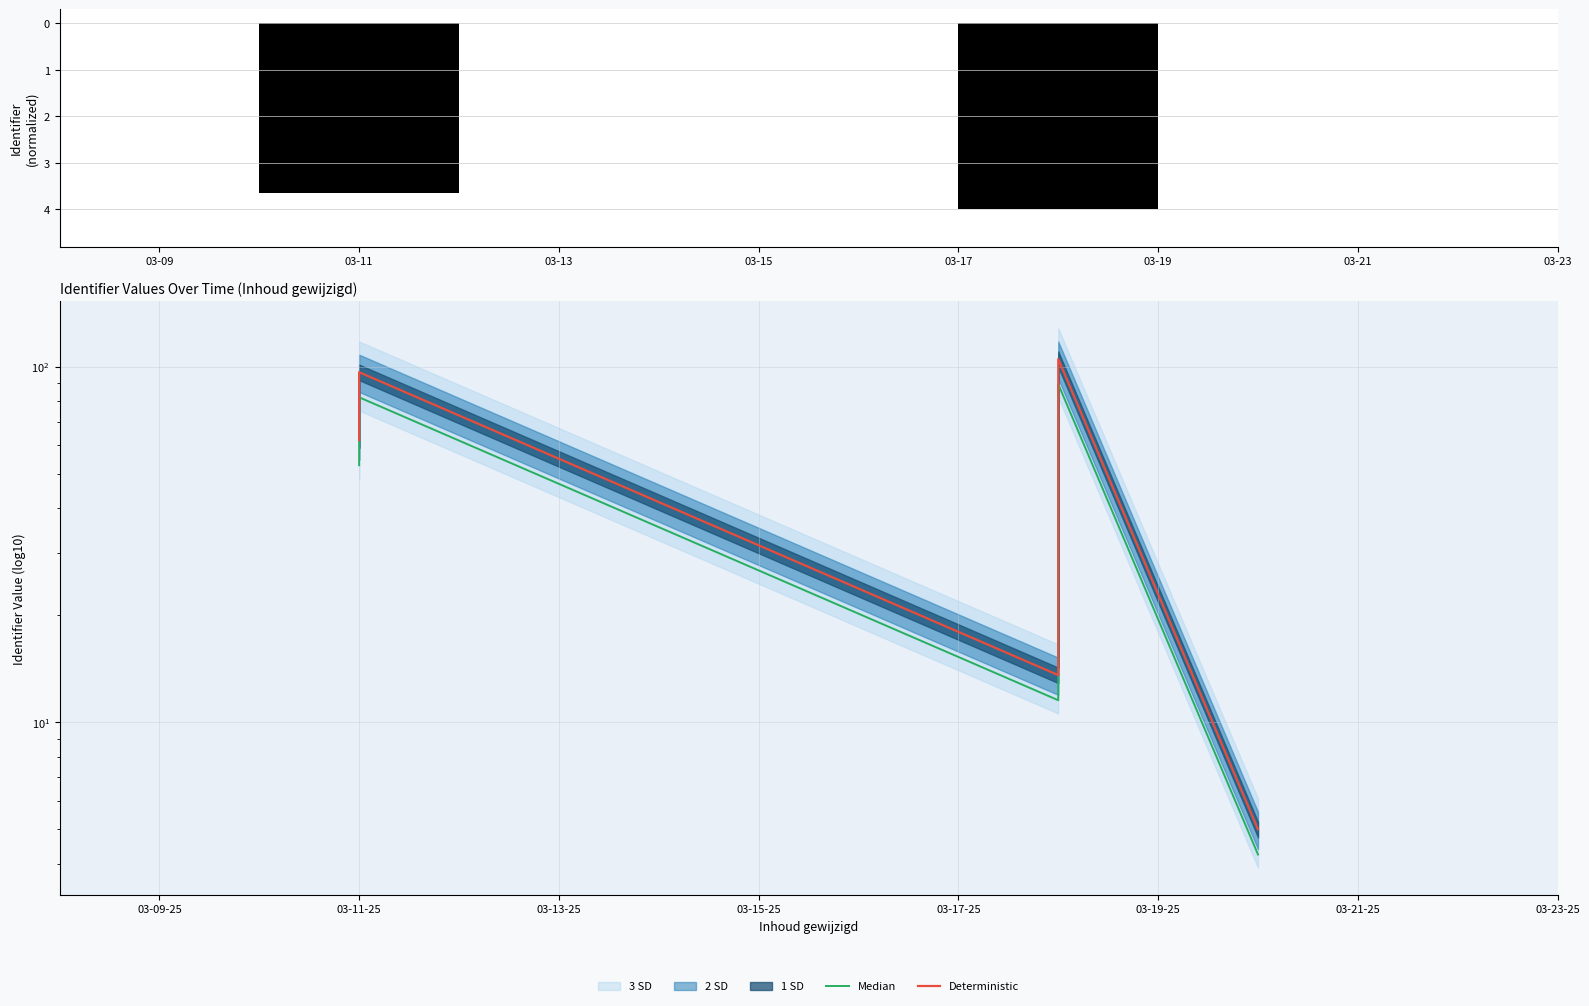

What is the average value of the Deterministic series?

53.4